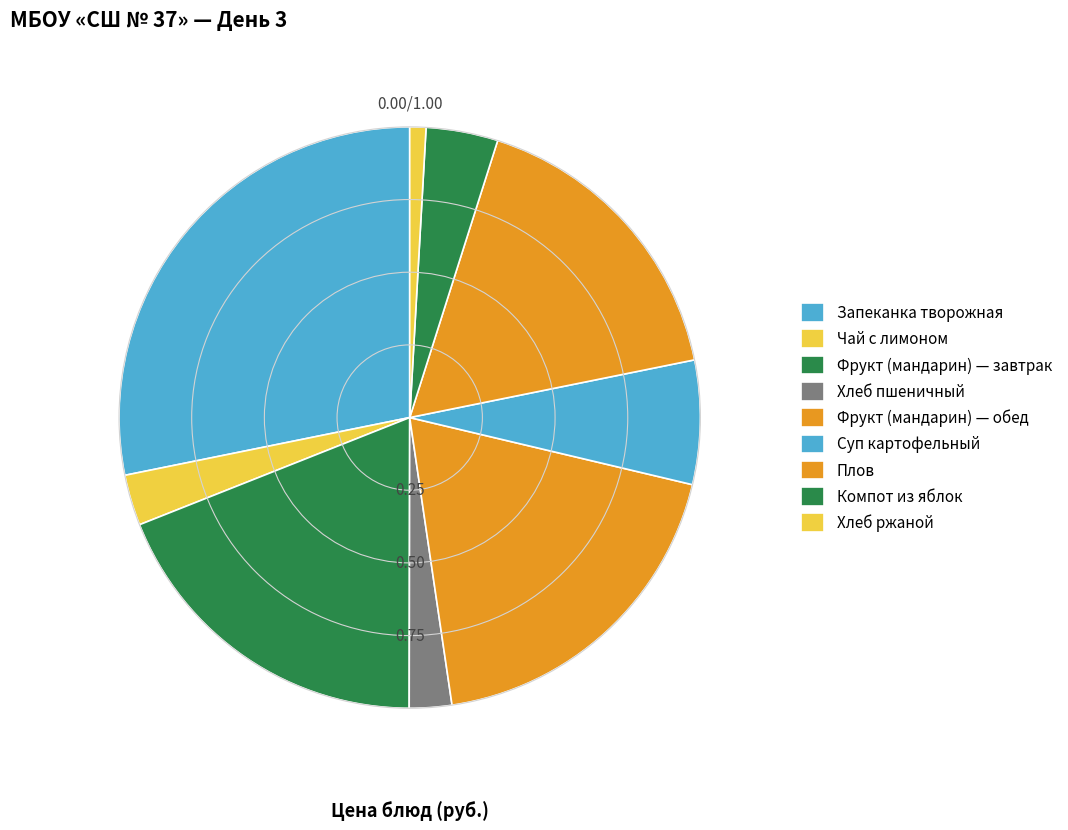

To the nearest percent, what is the difference between the largest and smallest slice percentages?

27%